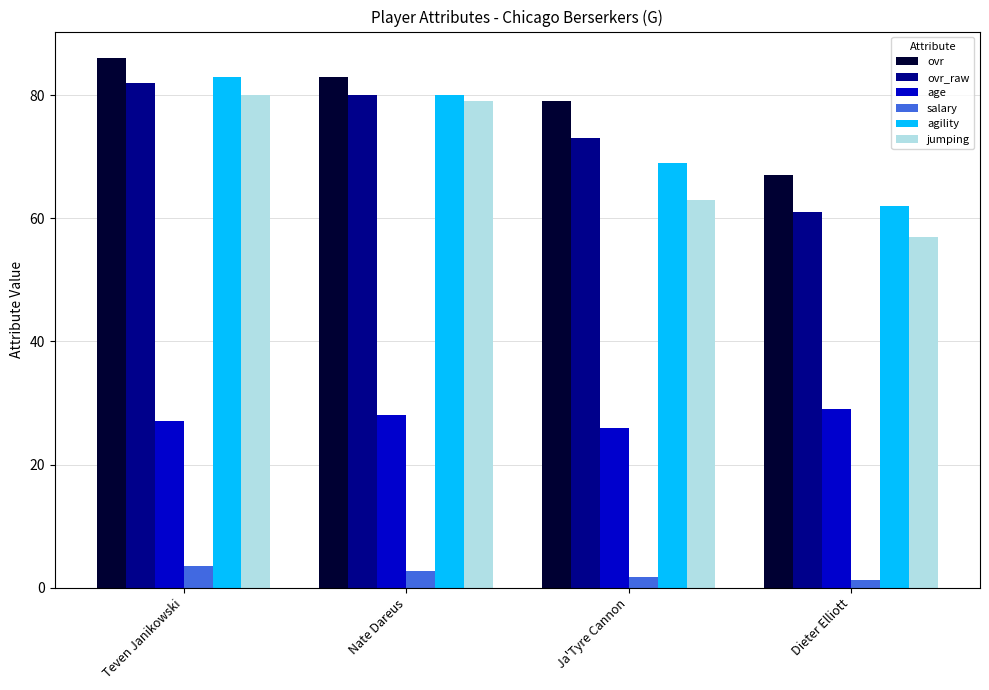

The salary series shows 1.7 at Ja'Tyre Cannon. True or false?

True